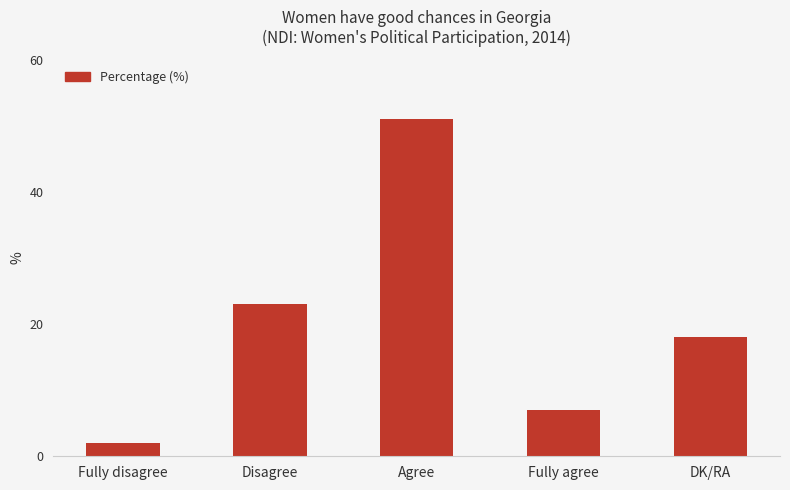

How many values are between 7 and 23?

3